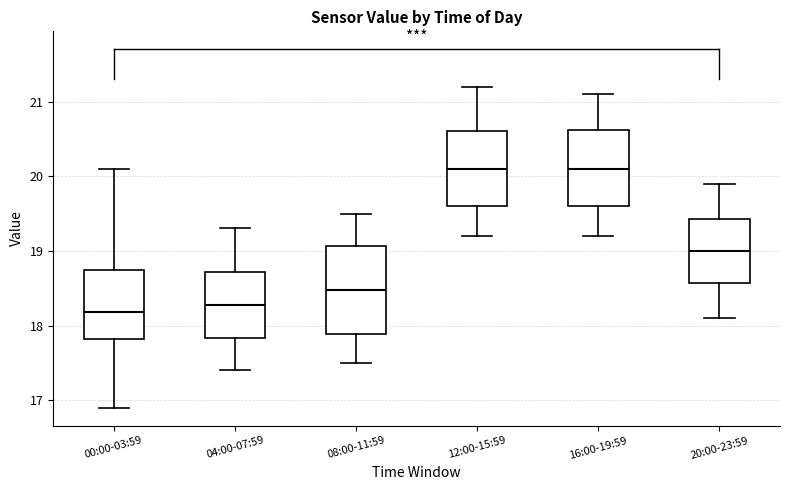

Reading left to right, transcribe this box plot: for each box, give where its median line is, the range the box spans, and where its two whiskers end, as read against the y-axis. The values are not printed on the chart, so give them approximately, as read against the axis.

00:00-03:59: median 18.2, box 17.8 to 18.7, whiskers 16.9 to 20.1
04:00-07:59: median 18.3, box 17.8 to 18.7, whiskers 17.4 to 19.3
08:00-11:59: median 18.5, box 17.9 to 19.1, whiskers 17.5 to 19.5
12:00-15:59: median 20.1, box 19.6 to 20.6, whiskers 19.2 to 21.2
16:00-19:59: median 20.1, box 19.6 to 20.6, whiskers 19.2 to 21.1
20:00-23:59: median 19.0, box 18.6 to 19.4, whiskers 18.1 to 19.9